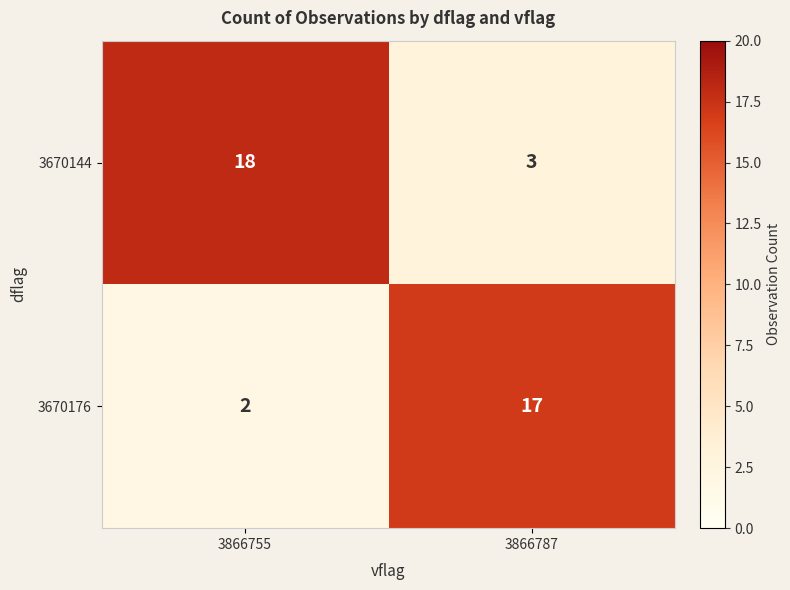

How many distinct data groups are displayed?

2